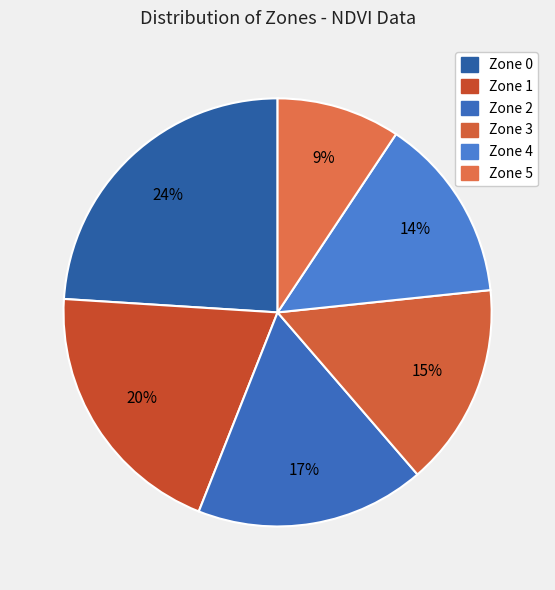

The Zone 3 slice represents 2% of the pie. True or false?

False